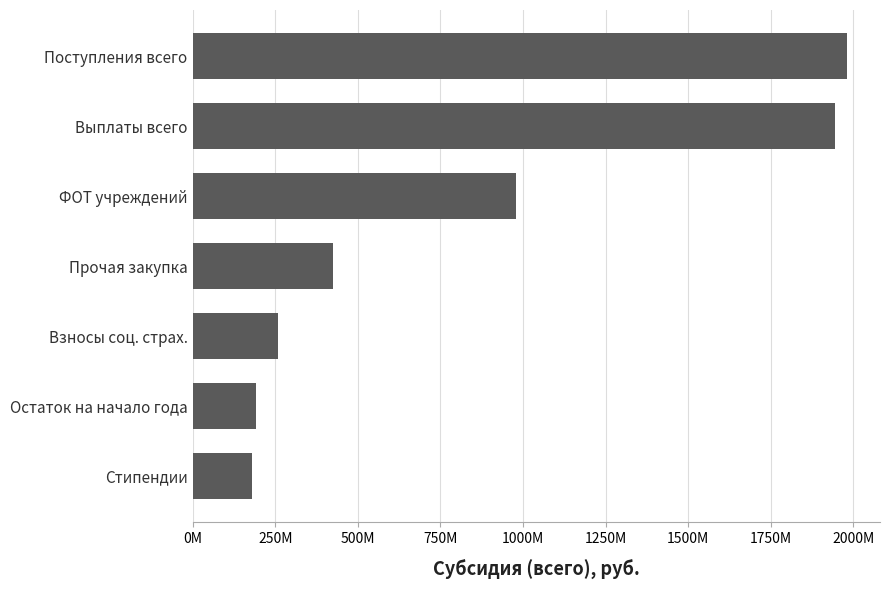

Are the bars horizontal?

Yes